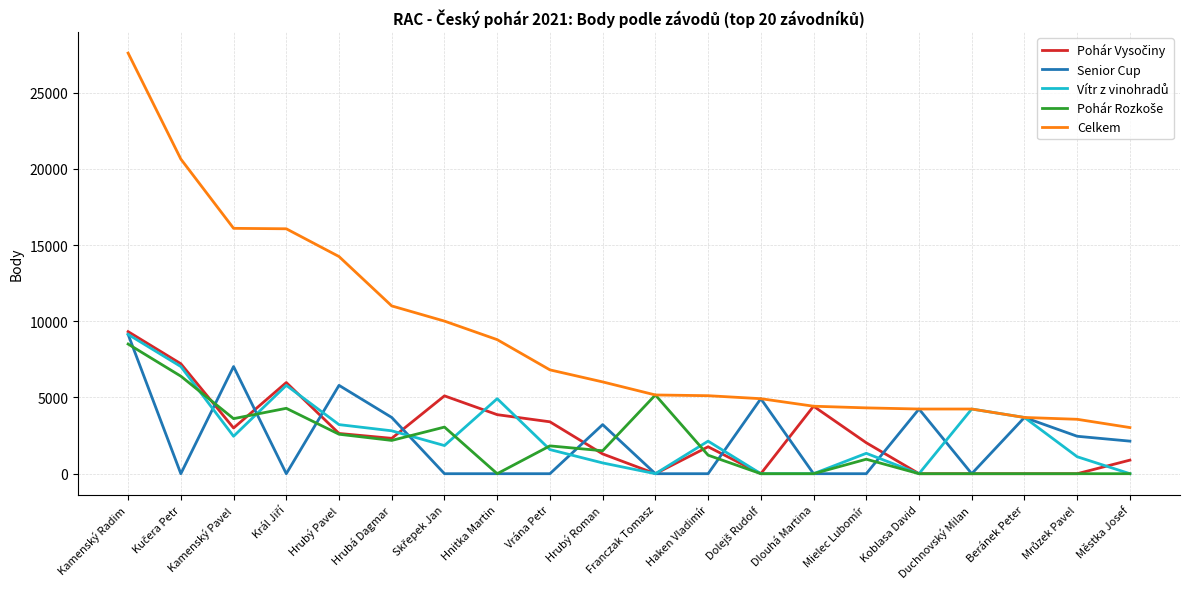

At which category is the sum across all series the highest?

Kamenský Radim